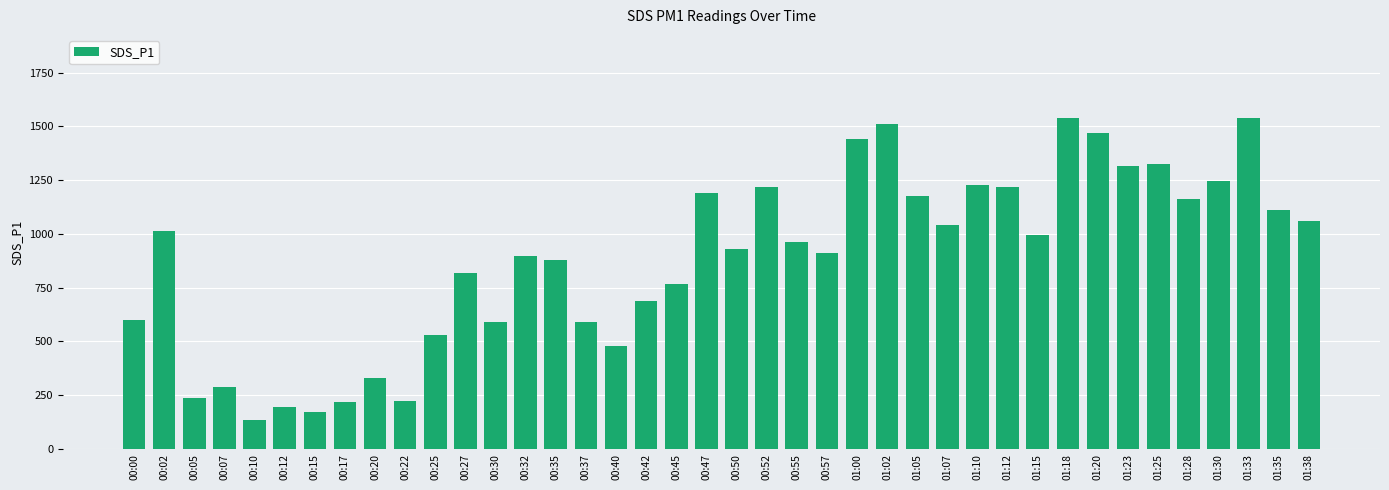

What is the sum of the values at 00:57 and 01:35?

2020.0